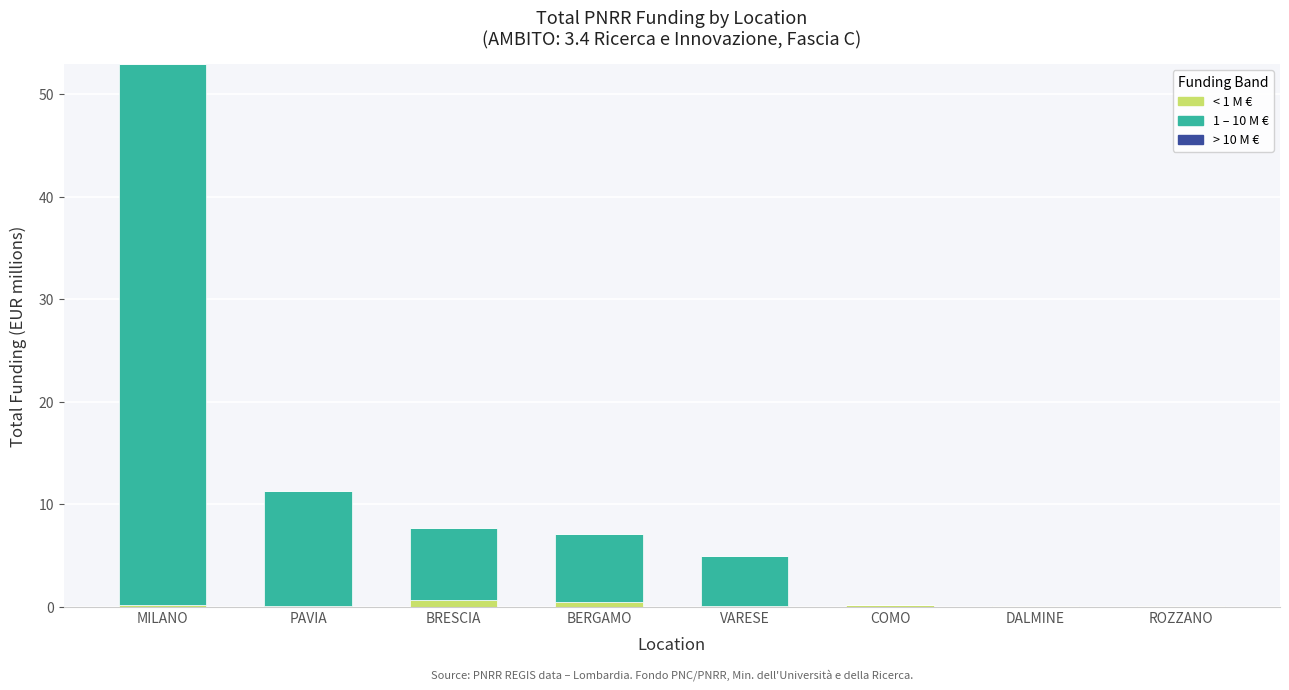

At which category is the sum across all series the highest?

MILANO